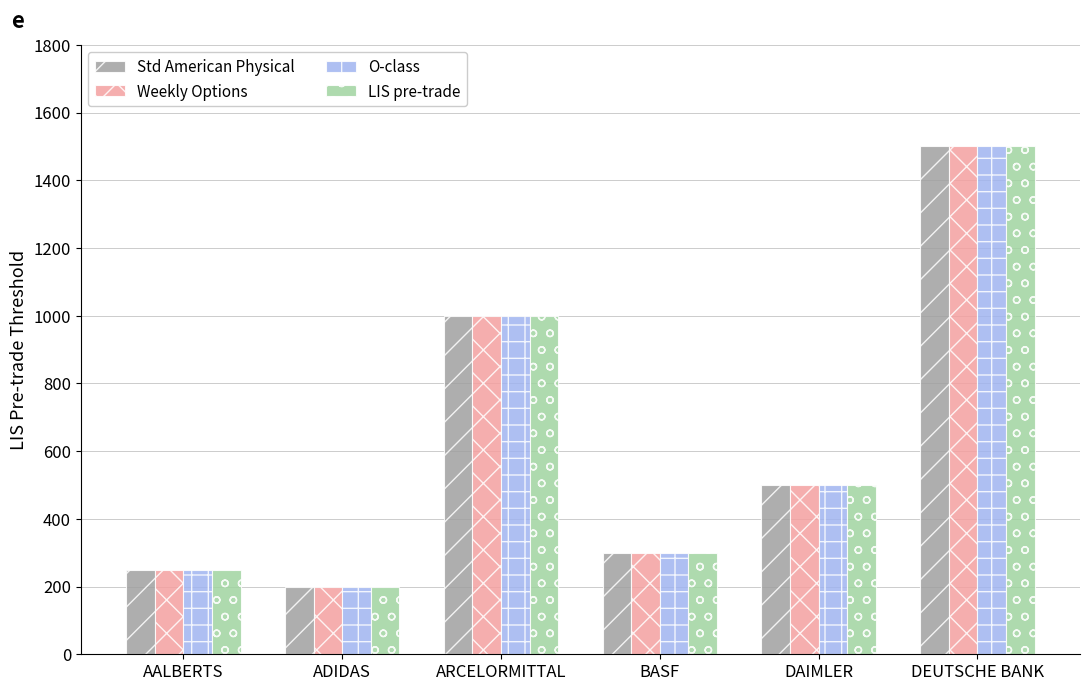

List the labels in order of Weekly Options value, largest first.

DEUTSCHE BANK, ARCELORMITTAL, DAIMLER, BASF, AALBERTS, ADIDAS